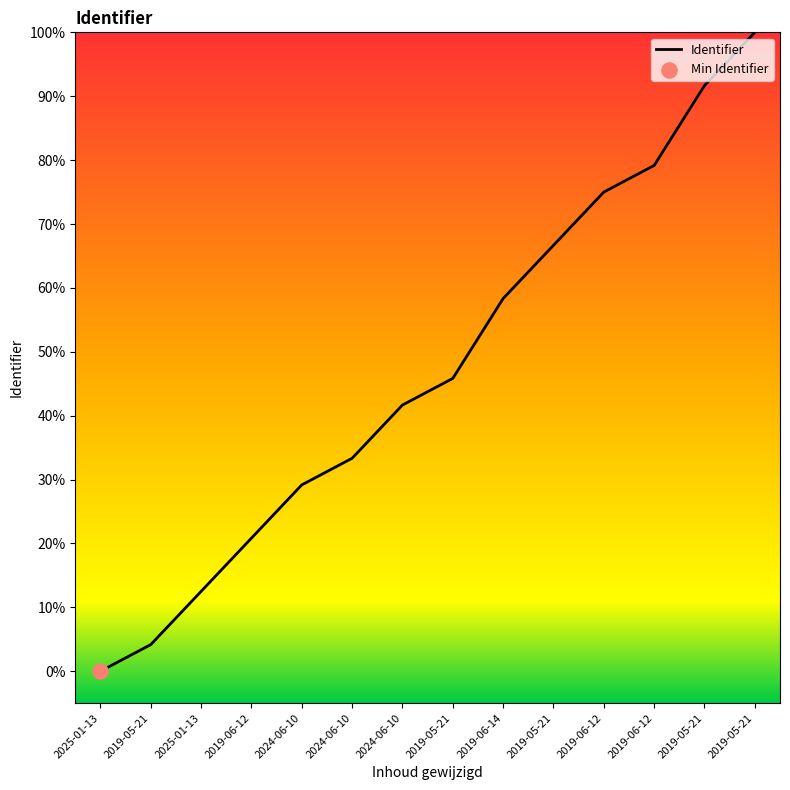

What is the change in value from 2024-06-10 to 2019-06-14?

+29.2